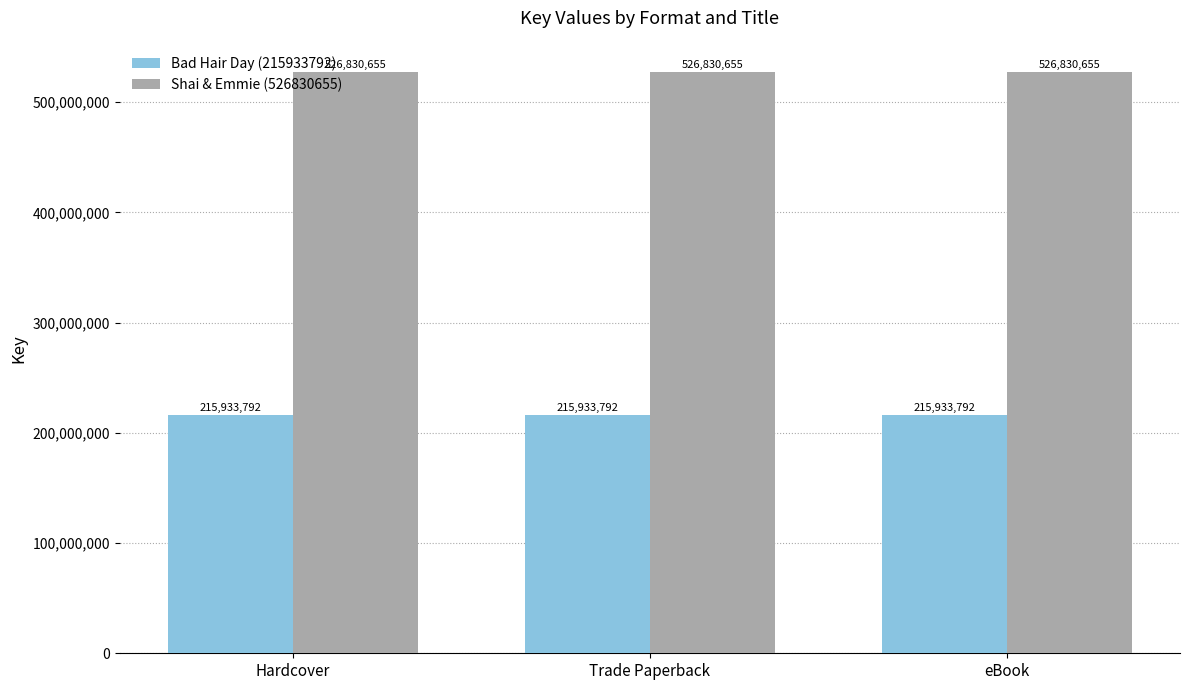

True or false: Bad Hair Day (215933792) has a value of 215933792 at Trade Paperback.

True